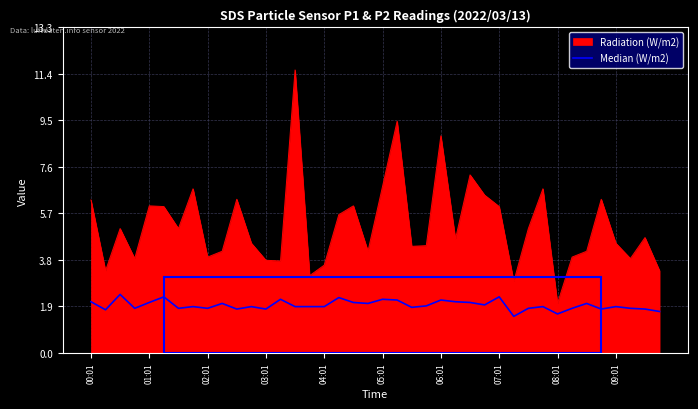

What is the highest value of the Radiation (W/m2) series?

11.6